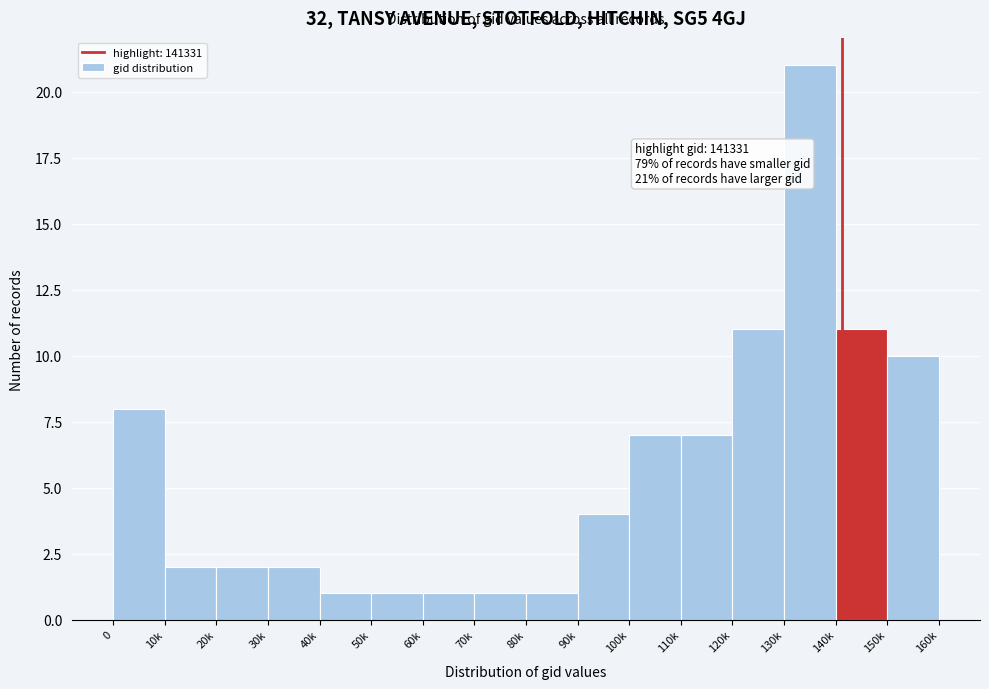

Reading left to right, list all the values displayed in this chart.

0=8	10k=2	20k=2	30k=2	40k=1	50k=1	60k=1	70k=1	80k=1	90k=4	100k=7	110k=7	120k=11	130k=21	140k=11	150k=10